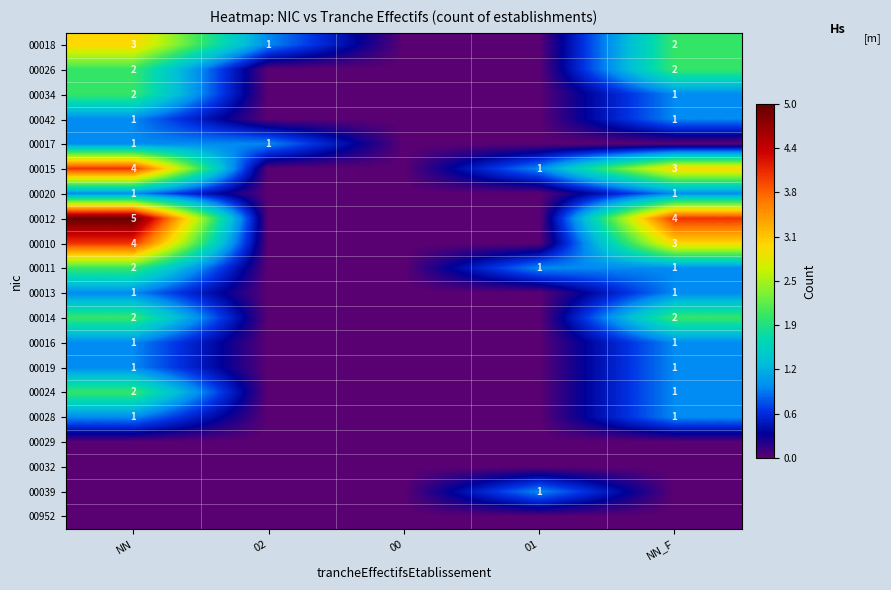

Is the value of 00011 at 01 greater than the value of 00034 at NN?

No